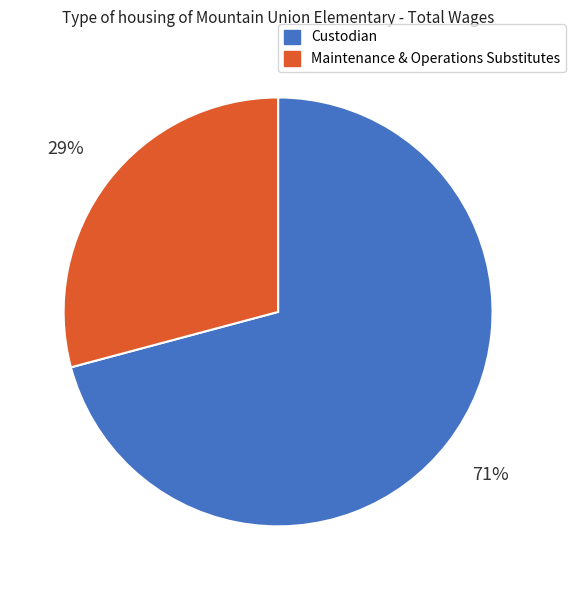

Does Custodian represent more than half of the total?

Yes